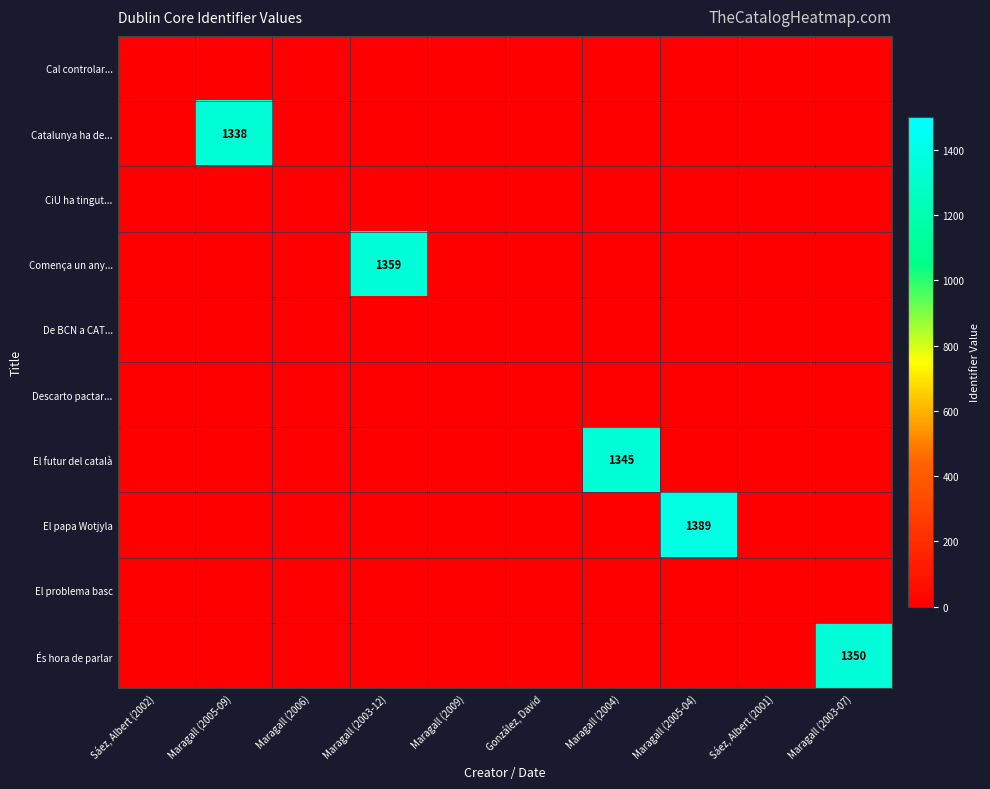

Which series has the largest total across all categories?

El papa Wotjyla